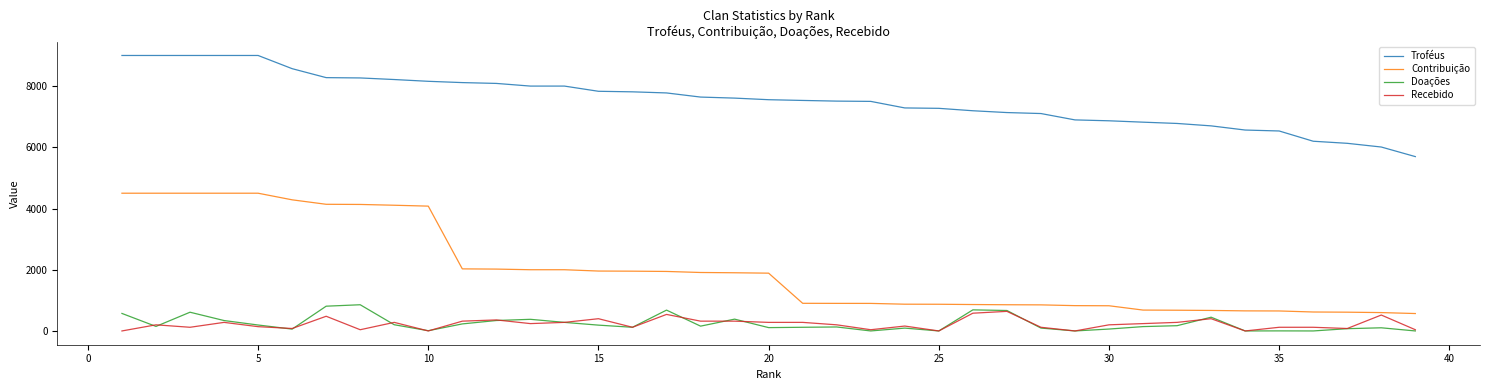

True or false: Contribuição and Troféus cross at least once.

False